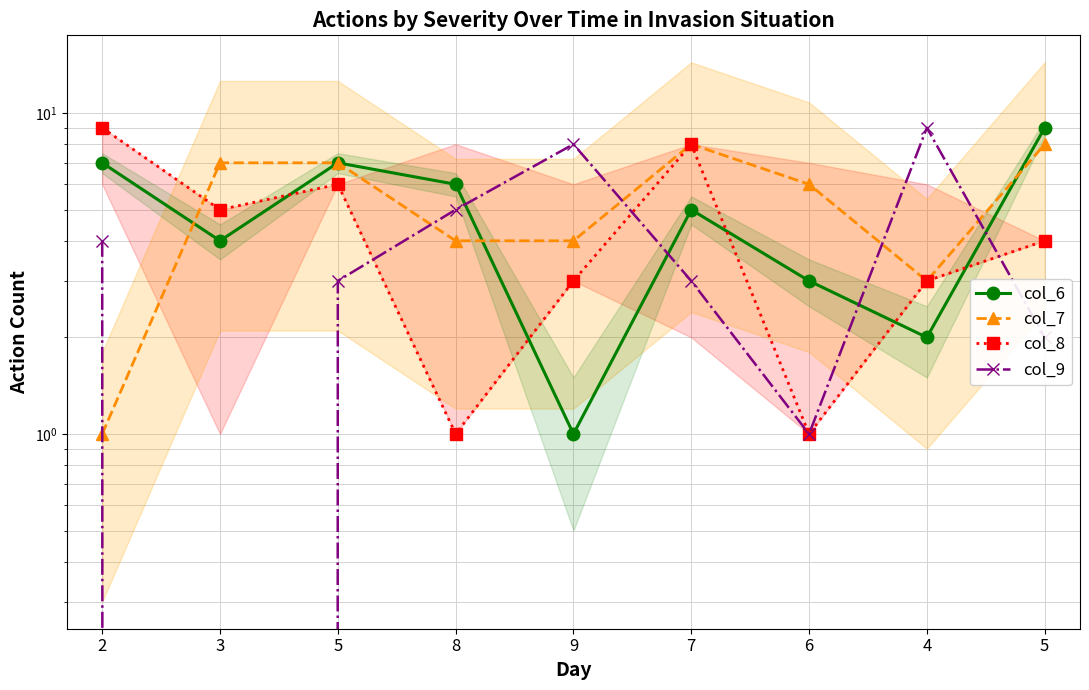

At which category is the sum across all series the highest?

7